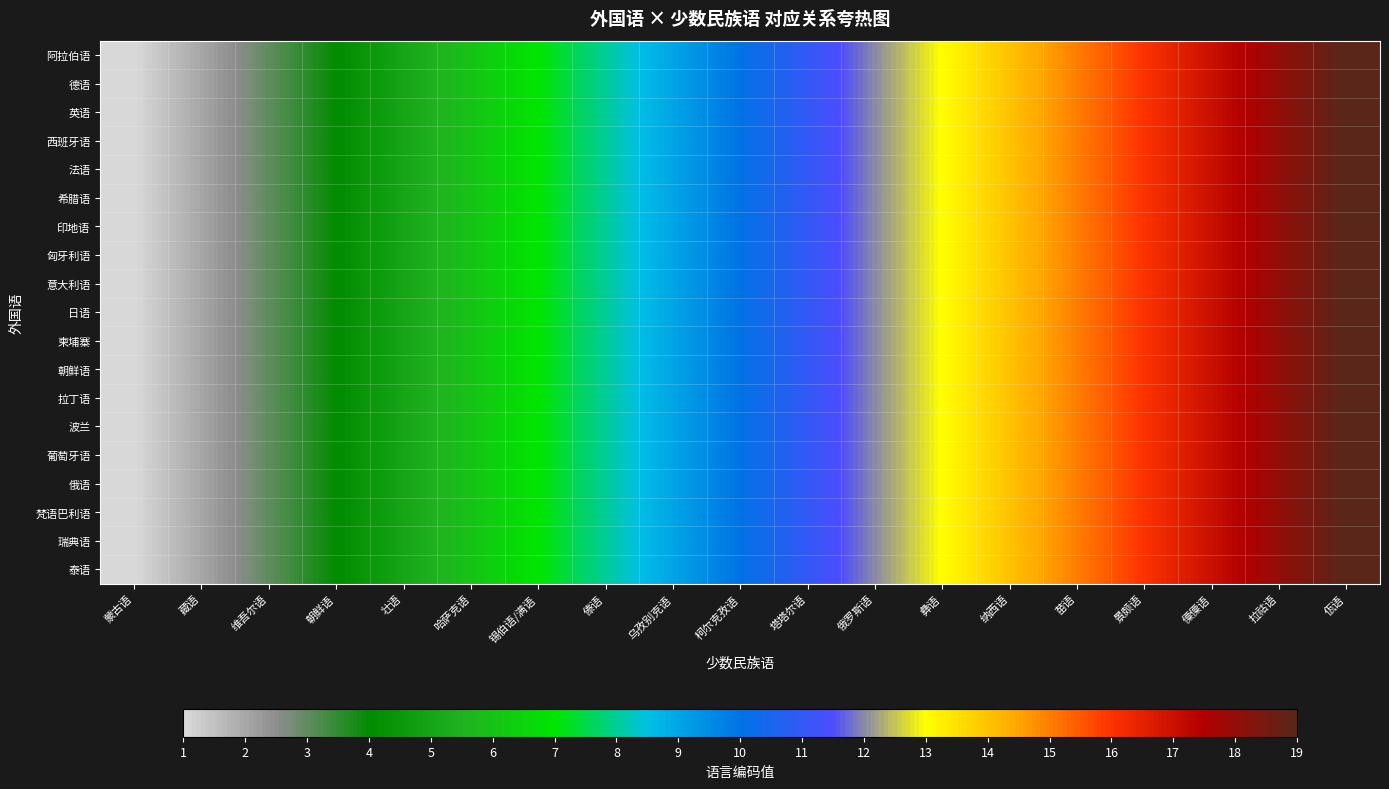

Reading right to left, what are all the values shown in this chart?

阿拉伯语: 佤语=19	拉祜语=18	僳僳语=17	景颇语=16	苗语=15	纳西语=14	彝语=13	俄罗斯语=12	塔塔尔语=11	柯尔克孜语=10	乌孜别克语=9	傣语=8	锡伯语/满语=7	哈萨克语=6	壮语=5	朝鲜语=4	维吾尔语=3	藏语=2	蒙古语=1
德语: 佤语=19	拉祜语=18	僳僳语=17	景颇语=16	苗语=15	纳西语=14	彝语=13	俄罗斯语=12	塔塔尔语=11	柯尔克孜语=10	乌孜别克语=9	傣语=8	锡伯语/满语=7	哈萨克语=6	壮语=5	朝鲜语=4	维吾尔语=3	藏语=2	蒙古语=1
英语: 佤语=19	拉祜语=18	僳僳语=17	景颇语=16	苗语=15	纳西语=14	彝语=13	俄罗斯语=12	塔塔尔语=11	柯尔克孜语=10	乌孜别克语=9	傣语=8	锡伯语/满语=7	哈萨克语=6	壮语=5	朝鲜语=4	维吾尔语=3	藏语=2	蒙古语=1
西班牙语: 佤语=19	拉祜语=18	僳僳语=17	景颇语=16	苗语=15	纳西语=14	彝语=13	俄罗斯语=12	塔塔尔语=11	柯尔克孜语=10	乌孜别克语=9	傣语=8	锡伯语/满语=7	哈萨克语=6	壮语=5	朝鲜语=4	维吾尔语=3	藏语=2	蒙古语=1
法语: 佤语=19	拉祜语=18	僳僳语=17	景颇语=16	苗语=15	纳西语=14	彝语=13	俄罗斯语=12	塔塔尔语=11	柯尔克孜语=10	乌孜别克语=9	傣语=8	锡伯语/满语=7	哈萨克语=6	壮语=5	朝鲜语=4	维吾尔语=3	藏语=2	蒙古语=1
希腊语: 佤语=19	拉祜语=18	僳僳语=17	景颇语=16	苗语=15	纳西语=14	彝语=13	俄罗斯语=12	塔塔尔语=11	柯尔克孜语=10	乌孜别克语=9	傣语=8	锡伯语/满语=7	哈萨克语=6	壮语=5	朝鲜语=4	维吾尔语=3	藏语=2	蒙古语=1
印地语: 佤语=19	拉祜语=18	僳僳语=17	景颇语=16	苗语=15	纳西语=14	彝语=13	俄罗斯语=12	塔塔尔语=11	柯尔克孜语=10	乌孜别克语=9	傣语=8	锡伯语/满语=7	哈萨克语=6	壮语=5	朝鲜语=4	维吾尔语=3	藏语=2	蒙古语=1
匈牙利语: 佤语=19	拉祜语=18	僳僳语=17	景颇语=16	苗语=15	纳西语=14	彝语=13	俄罗斯语=12	塔塔尔语=11	柯尔克孜语=10	乌孜别克语=9	傣语=8	锡伯语/满语=7	哈萨克语=6	壮语=5	朝鲜语=4	维吾尔语=3	藏语=2	蒙古语=1
意大利语: 佤语=19	拉祜语=18	僳僳语=17	景颇语=16	苗语=15	纳西语=14	彝语=13	俄罗斯语=12	塔塔尔语=11	柯尔克孜语=10	乌孜别克语=9	傣语=8	锡伯语/满语=7	哈萨克语=6	壮语=5	朝鲜语=4	维吾尔语=3	藏语=2	蒙古语=1
日语: 佤语=19	拉祜语=18	僳僳语=17	景颇语=16	苗语=15	纳西语=14	彝语=13	俄罗斯语=12	塔塔尔语=11	柯尔克孜语=10	乌孜别克语=9	傣语=8	锡伯语/满语=7	哈萨克语=6	壮语=5	朝鲜语=4	维吾尔语=3	藏语=2	蒙古语=1
柬埔寨: 佤语=19	拉祜语=18	僳僳语=17	景颇语=16	苗语=15	纳西语=14	彝语=13	俄罗斯语=12	塔塔尔语=11	柯尔克孜语=10	乌孜别克语=9	傣语=8	锡伯语/满语=7	哈萨克语=6	壮语=5	朝鲜语=4	维吾尔语=3	藏语=2	蒙古语=1
朝鲜语: 佤语=19	拉祜语=18	僳僳语=17	景颇语=16	苗语=15	纳西语=14	彝语=13	俄罗斯语=12	塔塔尔语=11	柯尔克孜语=10	乌孜别克语=9	傣语=8	锡伯语/满语=7	哈萨克语=6	壮语=5	朝鲜语=4	维吾尔语=3	藏语=2	蒙古语=1
拉丁语: 佤语=19	拉祜语=18	僳僳语=17	景颇语=16	苗语=15	纳西语=14	彝语=13	俄罗斯语=12	塔塔尔语=11	柯尔克孜语=10	乌孜别克语=9	傣语=8	锡伯语/满语=7	哈萨克语=6	壮语=5	朝鲜语=4	维吾尔语=3	藏语=2	蒙古语=1
波兰: 佤语=19	拉祜语=18	僳僳语=17	景颇语=16	苗语=15	纳西语=14	彝语=13	俄罗斯语=12	塔塔尔语=11	柯尔克孜语=10	乌孜别克语=9	傣语=8	锡伯语/满语=7	哈萨克语=6	壮语=5	朝鲜语=4	维吾尔语=3	藏语=2	蒙古语=1
葡萄牙语: 佤语=19	拉祜语=18	僳僳语=17	景颇语=16	苗语=15	纳西语=14	彝语=13	俄罗斯语=12	塔塔尔语=11	柯尔克孜语=10	乌孜别克语=9	傣语=8	锡伯语/满语=7	哈萨克语=6	壮语=5	朝鲜语=4	维吾尔语=3	藏语=2	蒙古语=1
俄语: 佤语=19	拉祜语=18	僳僳语=17	景颇语=16	苗语=15	纳西语=14	彝语=13	俄罗斯语=12	塔塔尔语=11	柯尔克孜语=10	乌孜别克语=9	傣语=8	锡伯语/满语=7	哈萨克语=6	壮语=5	朝鲜语=4	维吾尔语=3	藏语=2	蒙古语=1
梵语巴利语: 佤语=19	拉祜语=18	僳僳语=17	景颇语=16	苗语=15	纳西语=14	彝语=13	俄罗斯语=12	塔塔尔语=11	柯尔克孜语=10	乌孜别克语=9	傣语=8	锡伯语/满语=7	哈萨克语=6	壮语=5	朝鲜语=4	维吾尔语=3	藏语=2	蒙古语=1
瑞典语: 佤语=19	拉祜语=18	僳僳语=17	景颇语=16	苗语=15	纳西语=14	彝语=13	俄罗斯语=12	塔塔尔语=11	柯尔克孜语=10	乌孜别克语=9	傣语=8	锡伯语/满语=7	哈萨克语=6	壮语=5	朝鲜语=4	维吾尔语=3	藏语=2	蒙古语=1
泰语: 佤语=19	拉祜语=18	僳僳语=17	景颇语=16	苗语=15	纳西语=14	彝语=13	俄罗斯语=12	塔塔尔语=11	柯尔克孜语=10	乌孜别克语=9	傣语=8	锡伯语/满语=7	哈萨克语=6	壮语=5	朝鲜语=4	维吾尔语=3	藏语=2	蒙古语=1